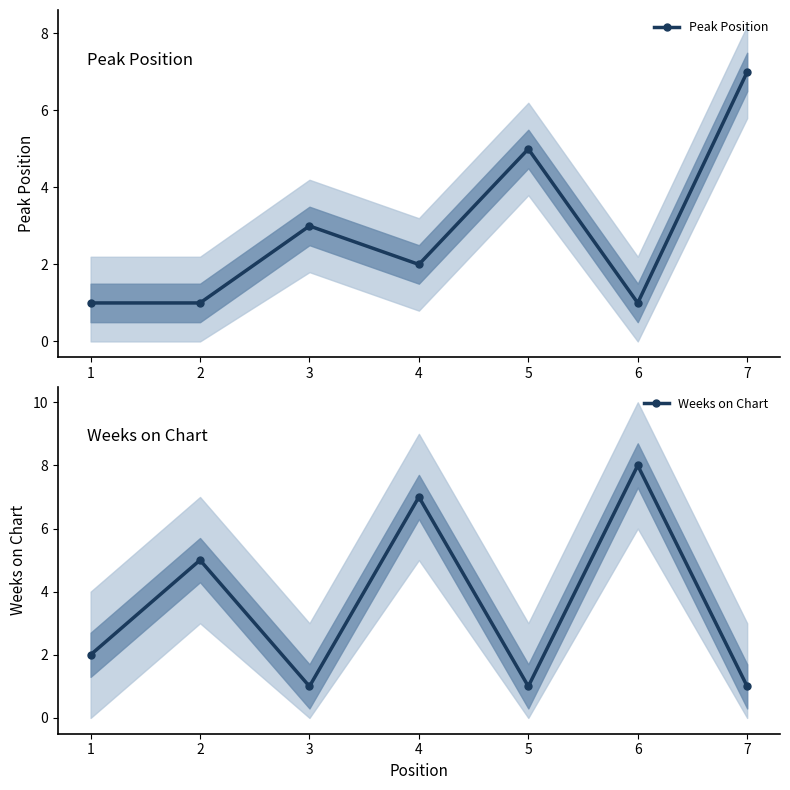

Which category has the highest value in the Peak Position series?

7